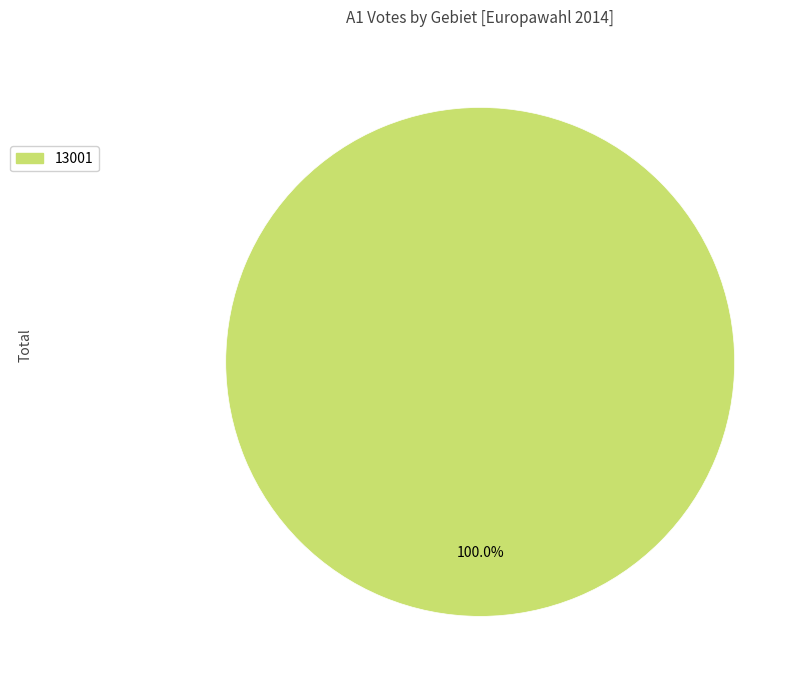

Does any single category account for the majority?

Yes